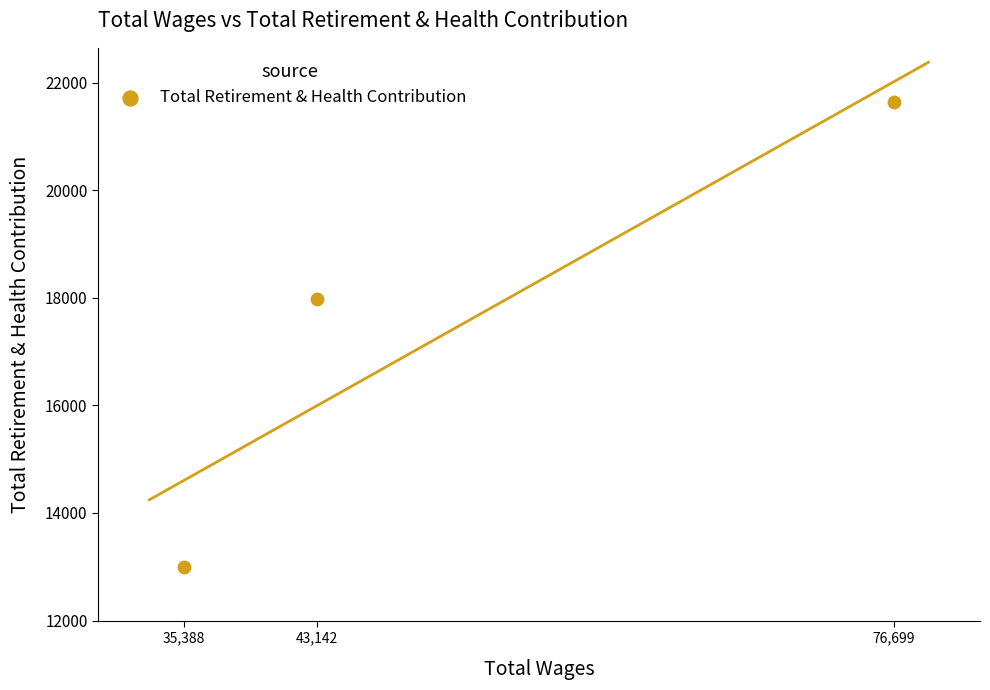

What is the range of Y values (max minus min)?

8654